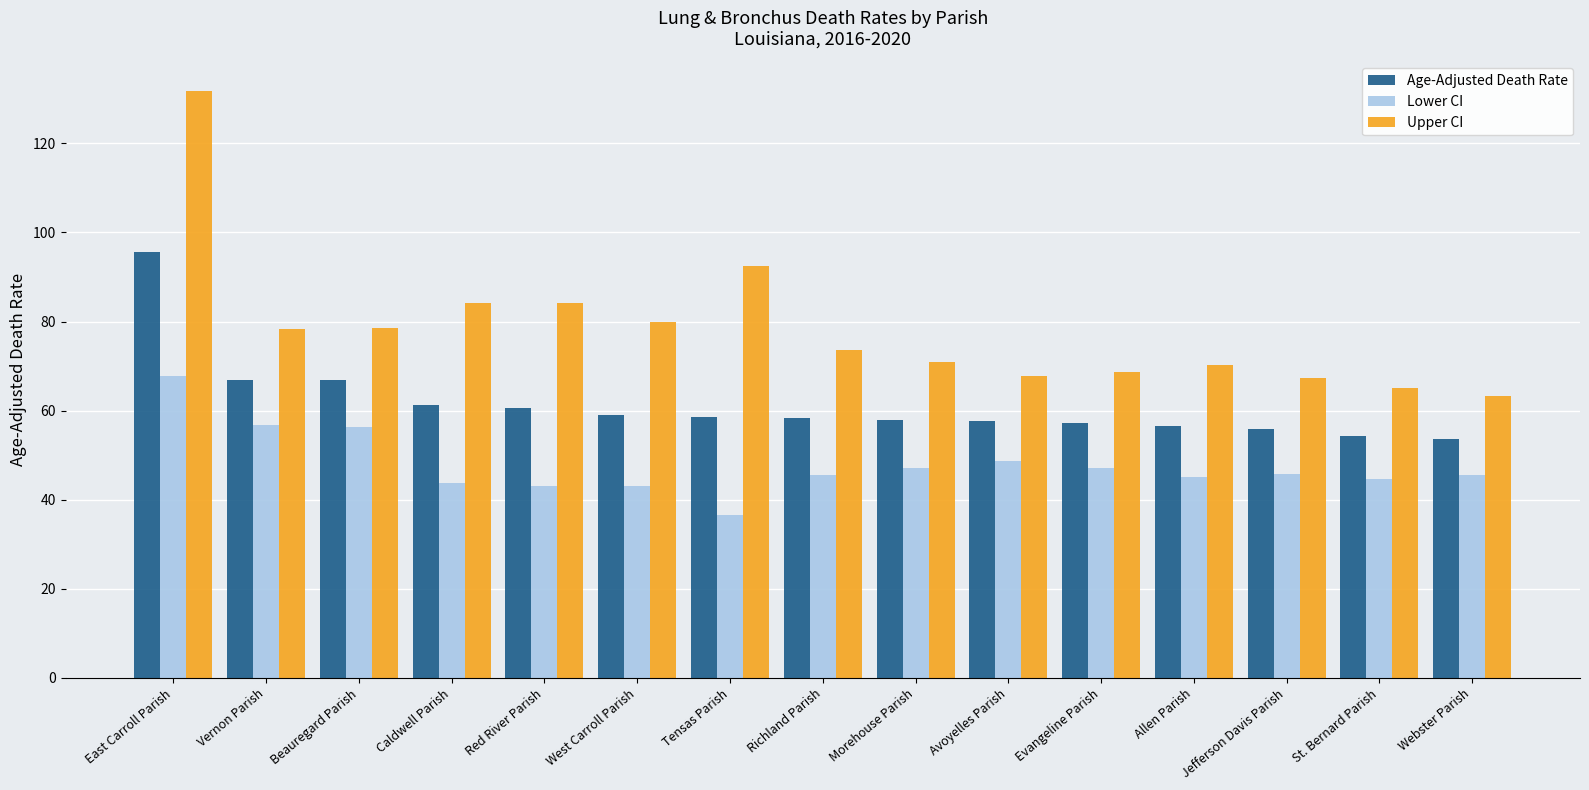

Rank the series at Allen Parish from lowest to highest value.

Lower CI, Age-Adjusted Death Rate, Upper CI